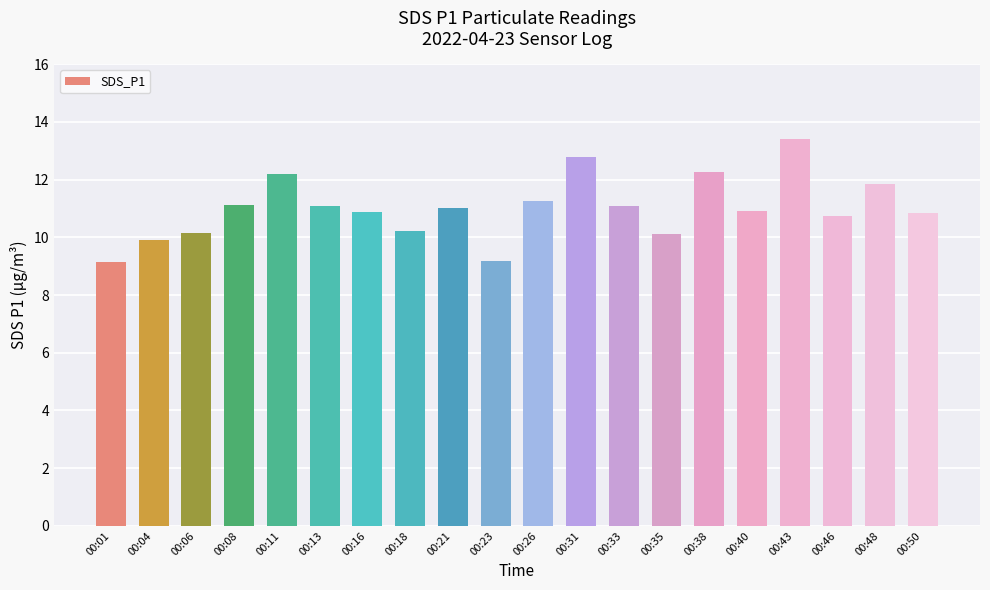

At which category does the chart reach its peak across all series?

00:43